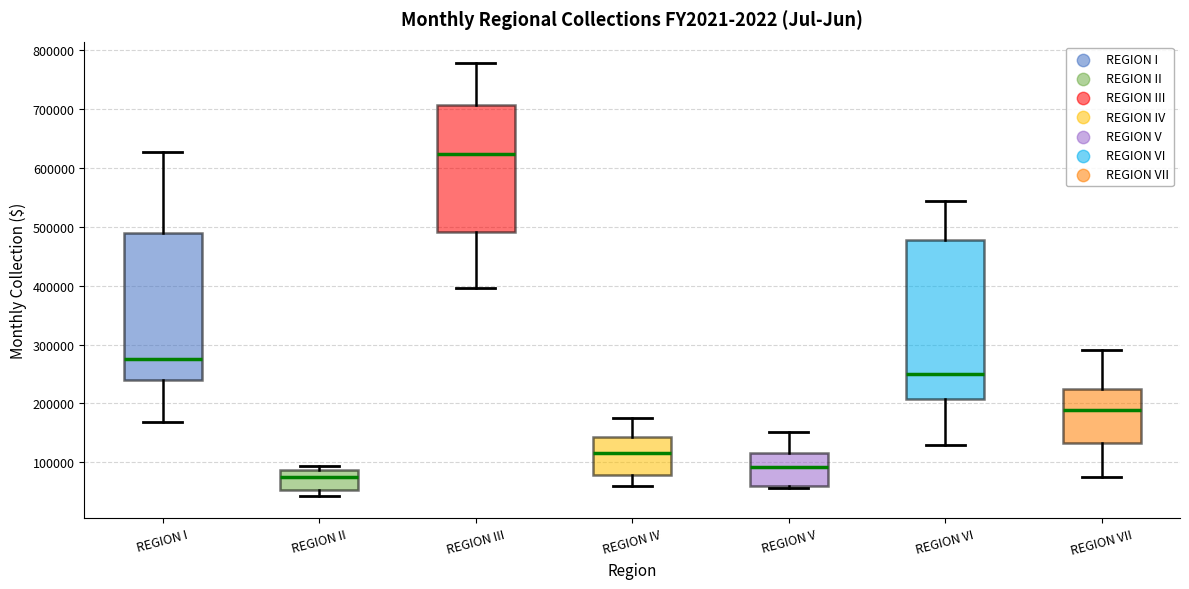

Which box has the highest median line?

REGION III